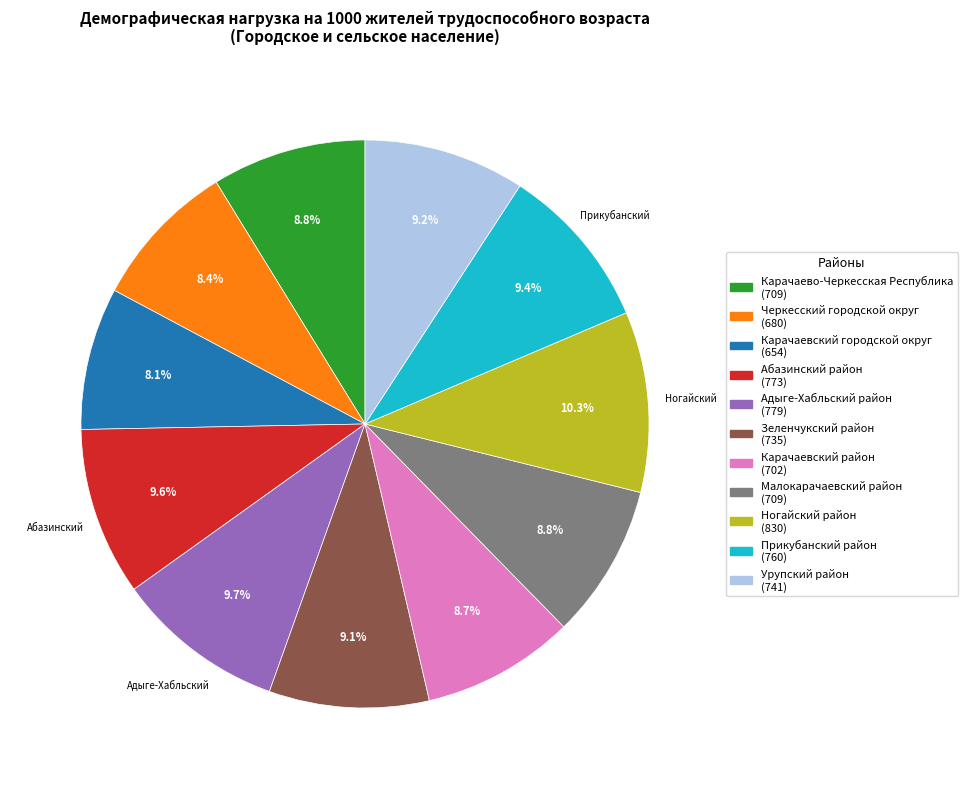

To the nearest percent, what is the average slice percentage?

9%